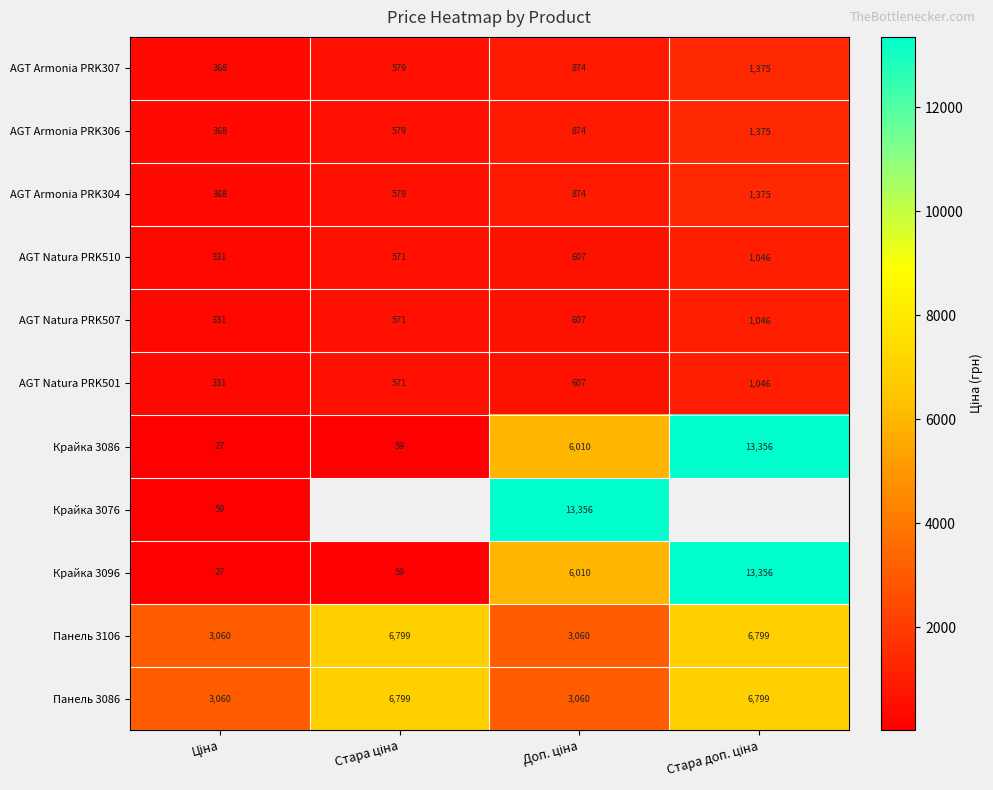

How many data points does each series have?

4